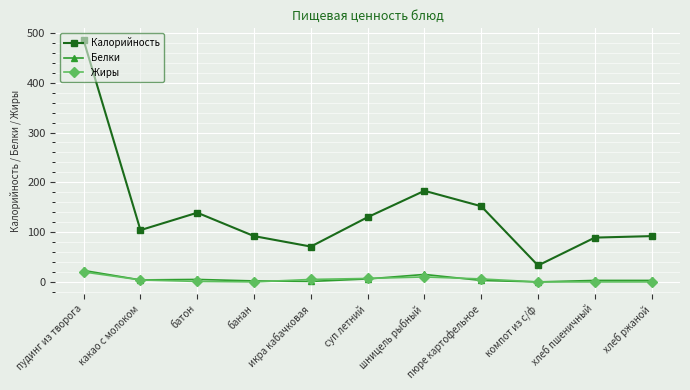

At which label does Калорийность first exceed 104?

пудинг из творога